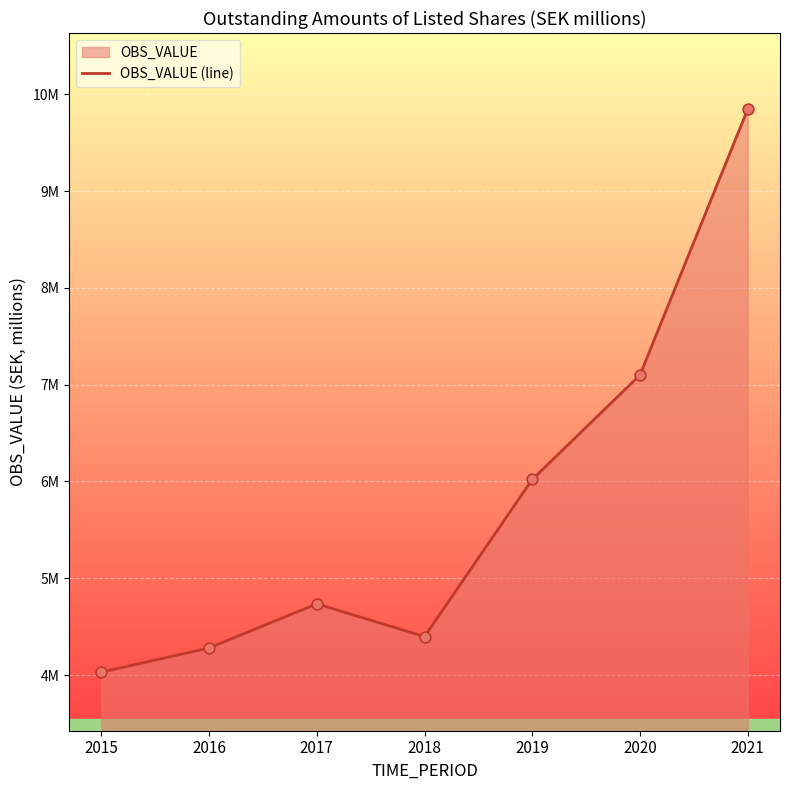

Which has a higher value, 2020 or 2016?

2020